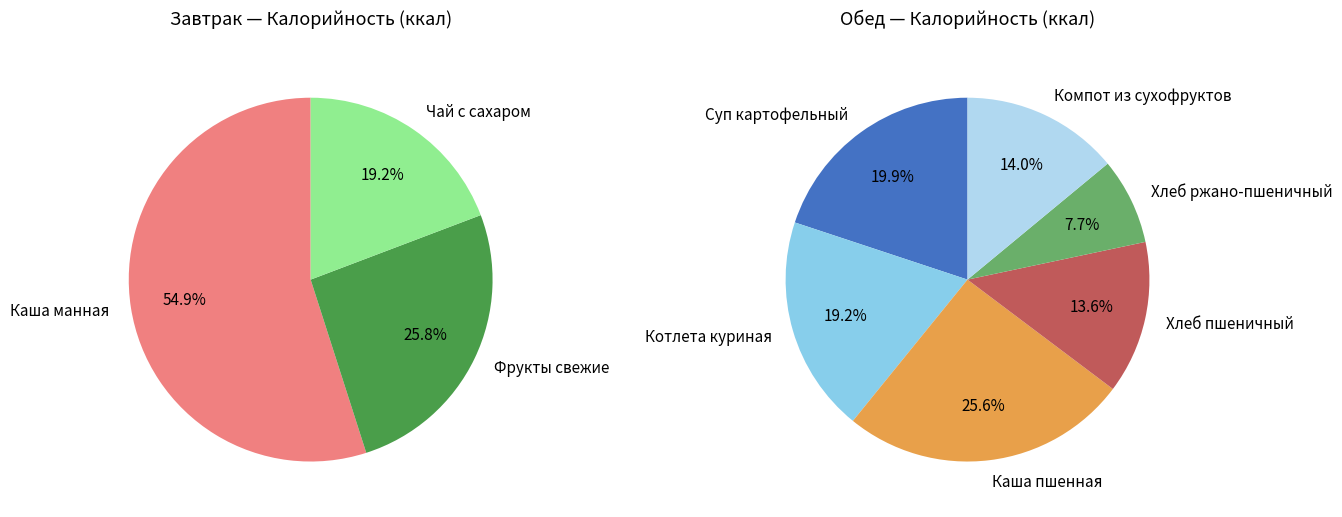

Rank the categories by value from highest to lowest.

Каша пшенная, Суп картофельный, Котлета куриная, Компот из сухофруктов, Хлеб пшеничный, Каша манная, Хлеб ржано-пшеничный, Фрукты свежие, Чай с сахаром